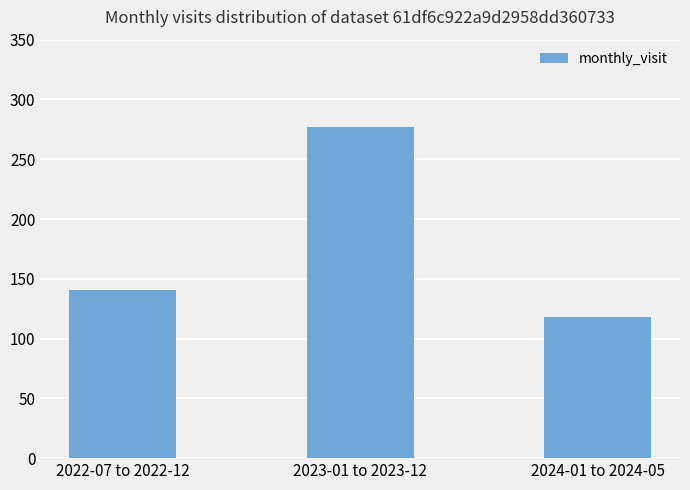

What is the label of the 1st bar from the left?

2022-07 to 2022-12